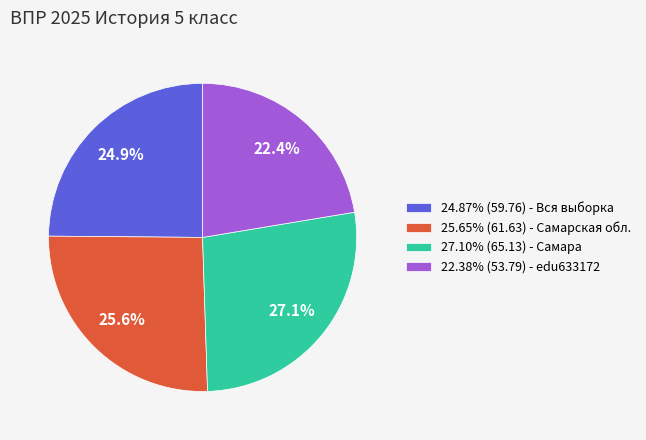

What is the ratio of the value at 25.65% (61.63) - Самарская обл. to the value at 22.38% (53.79) - edu633172?

1.1